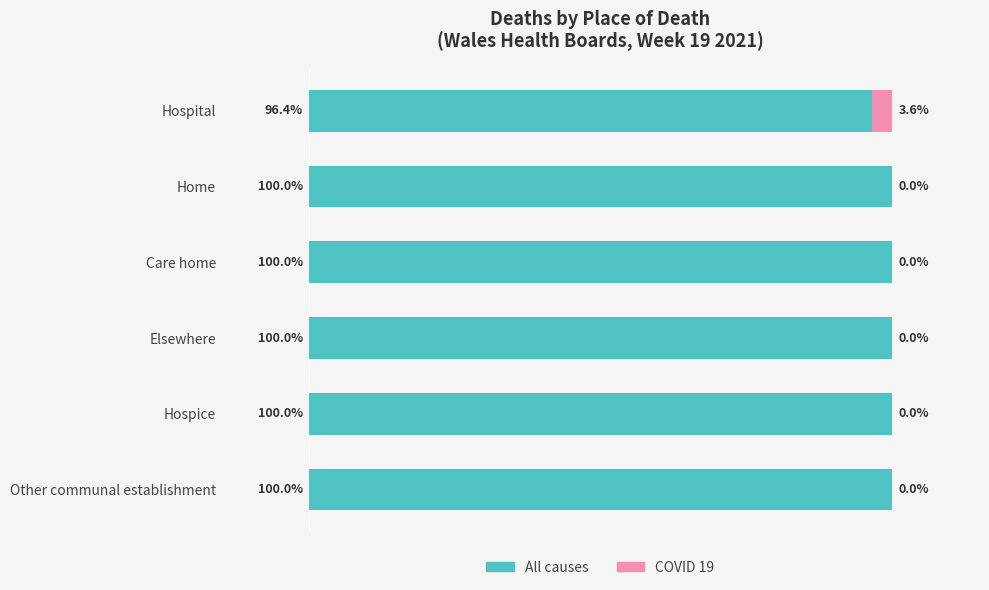

At which label is All causes closest to 98?

Hospital